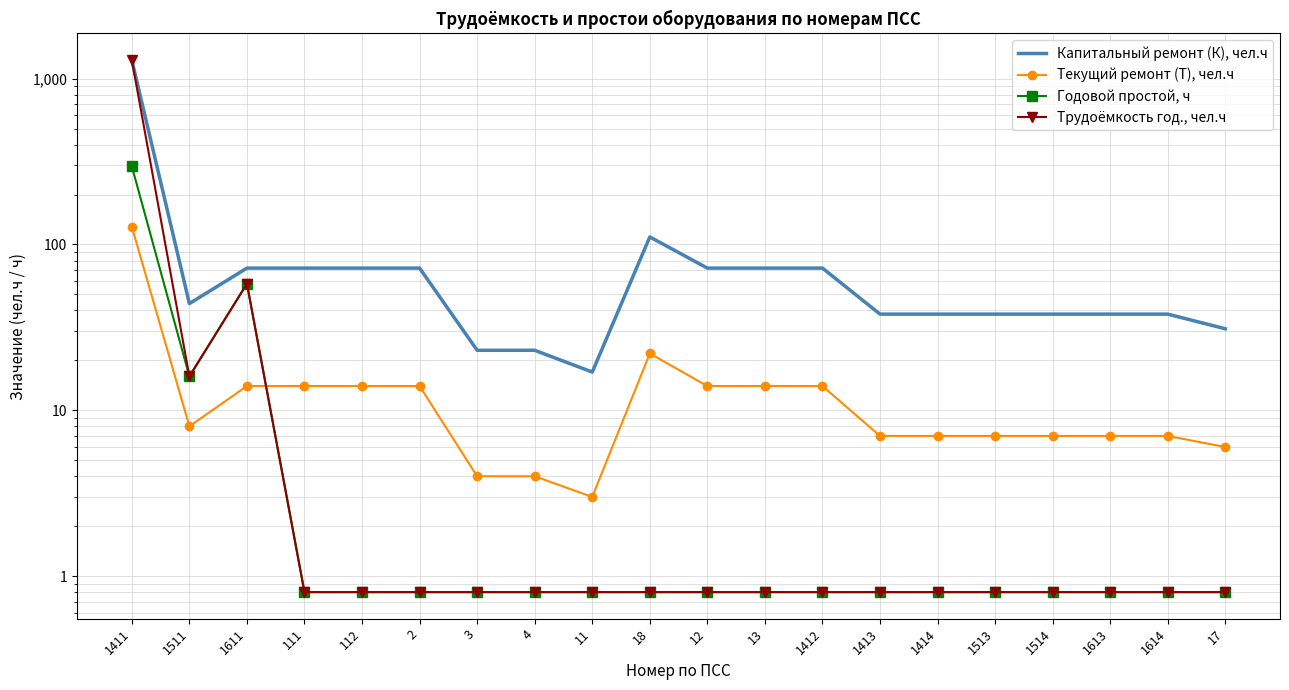

In Трудоёмкость год., чел.ч, how many points are higher than both neighbors (excluding endpoints)?

1